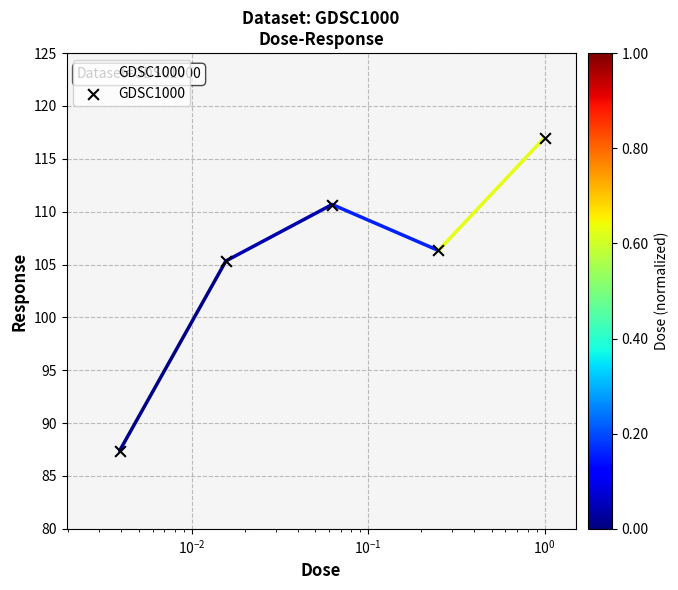

What is the maximum value shown in the chart?

117.0